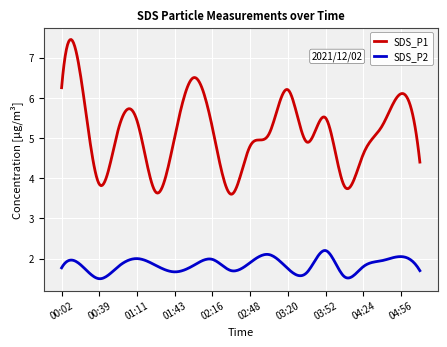

Does the chart display data point markers on the line(s)?

No